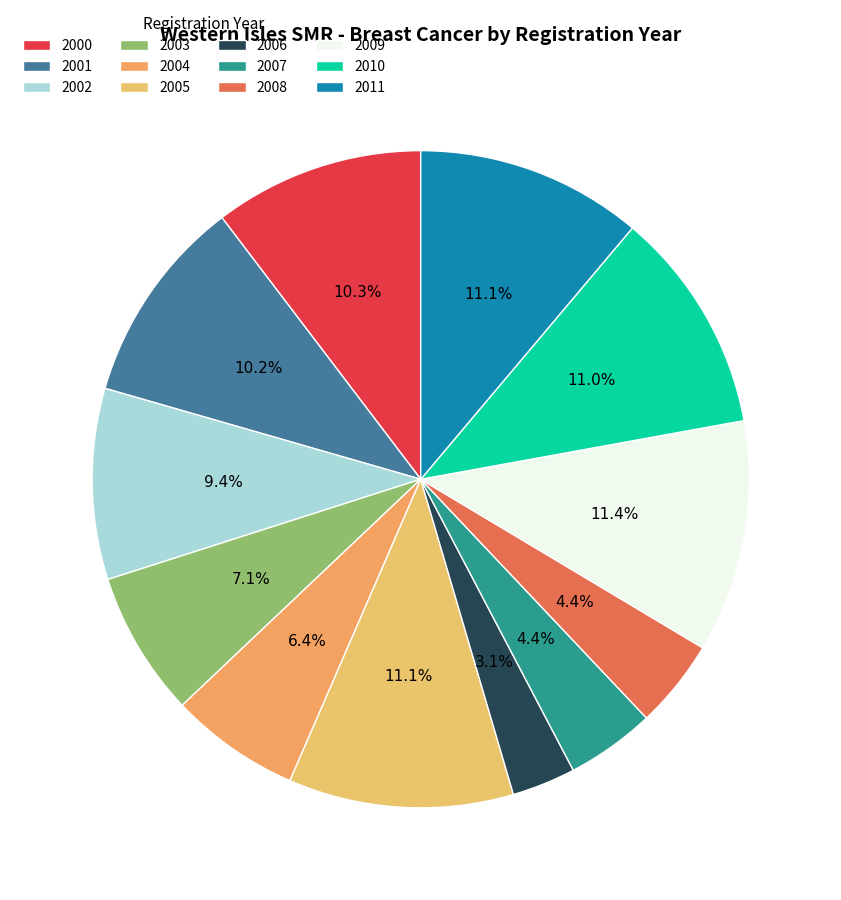

What percentage is the 2002 slice, to the nearest percent?

9%